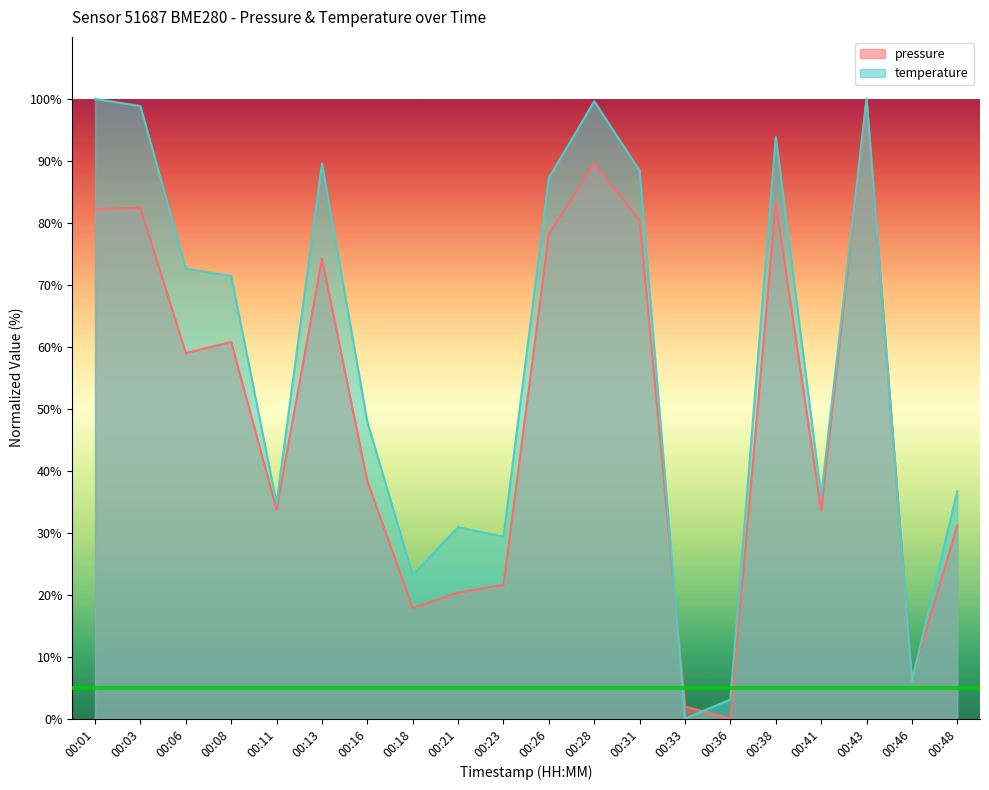

How many intersections are there between pressure and temperature?

3